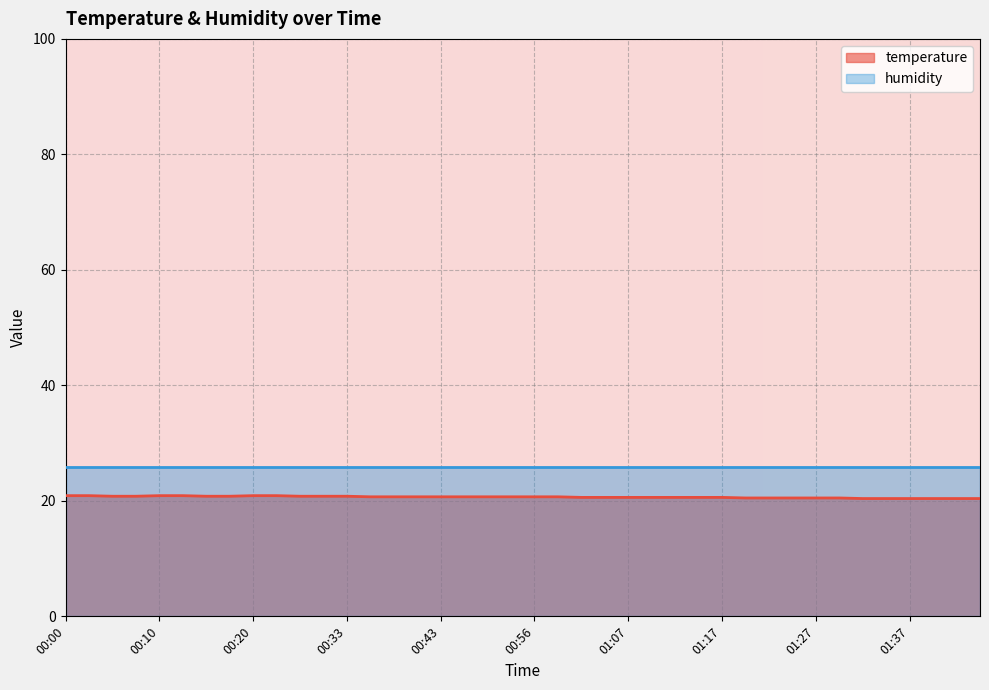

Approximately how many times larger is the value at 00:59 compared to 00:56?

1.0